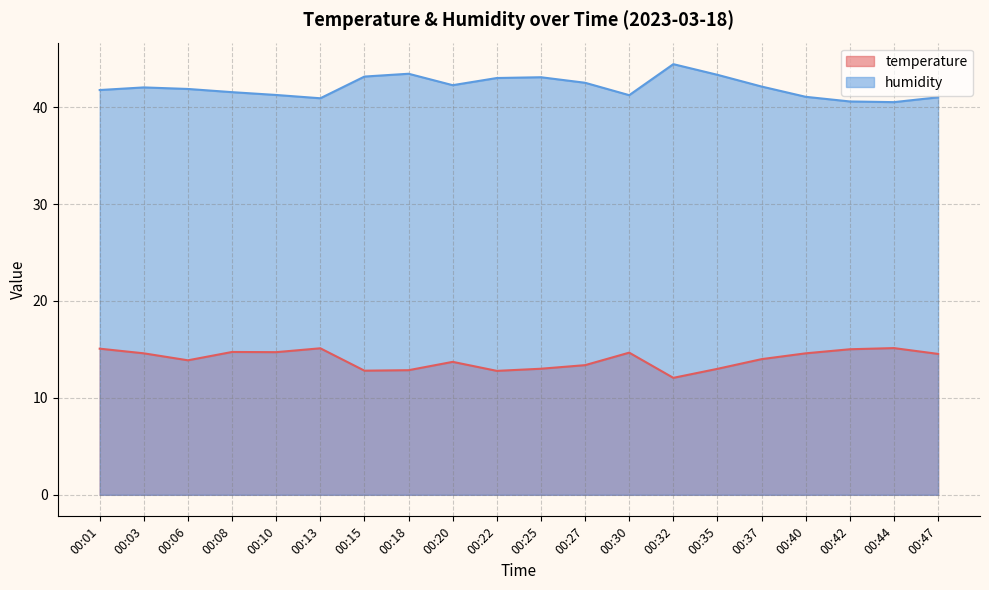

The value of humidity at 00:40 is 56.4. True or false?

False